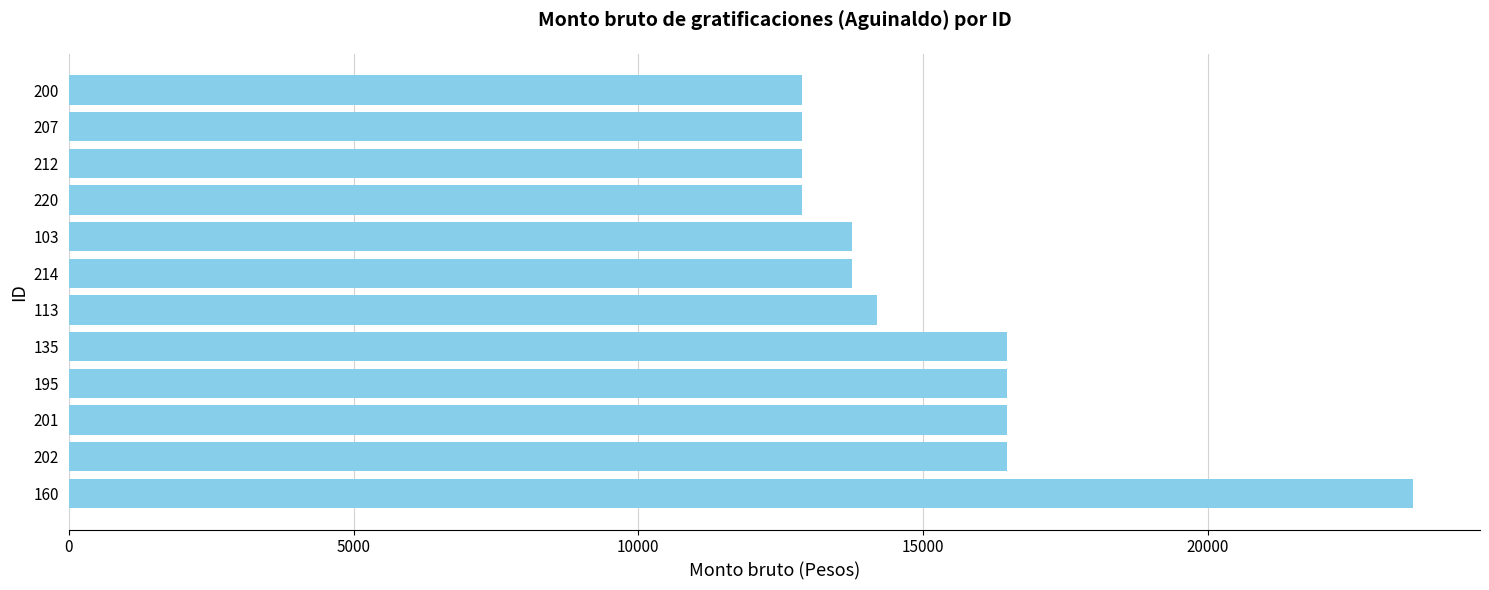

What is the minimum value shown in the chart?

12880